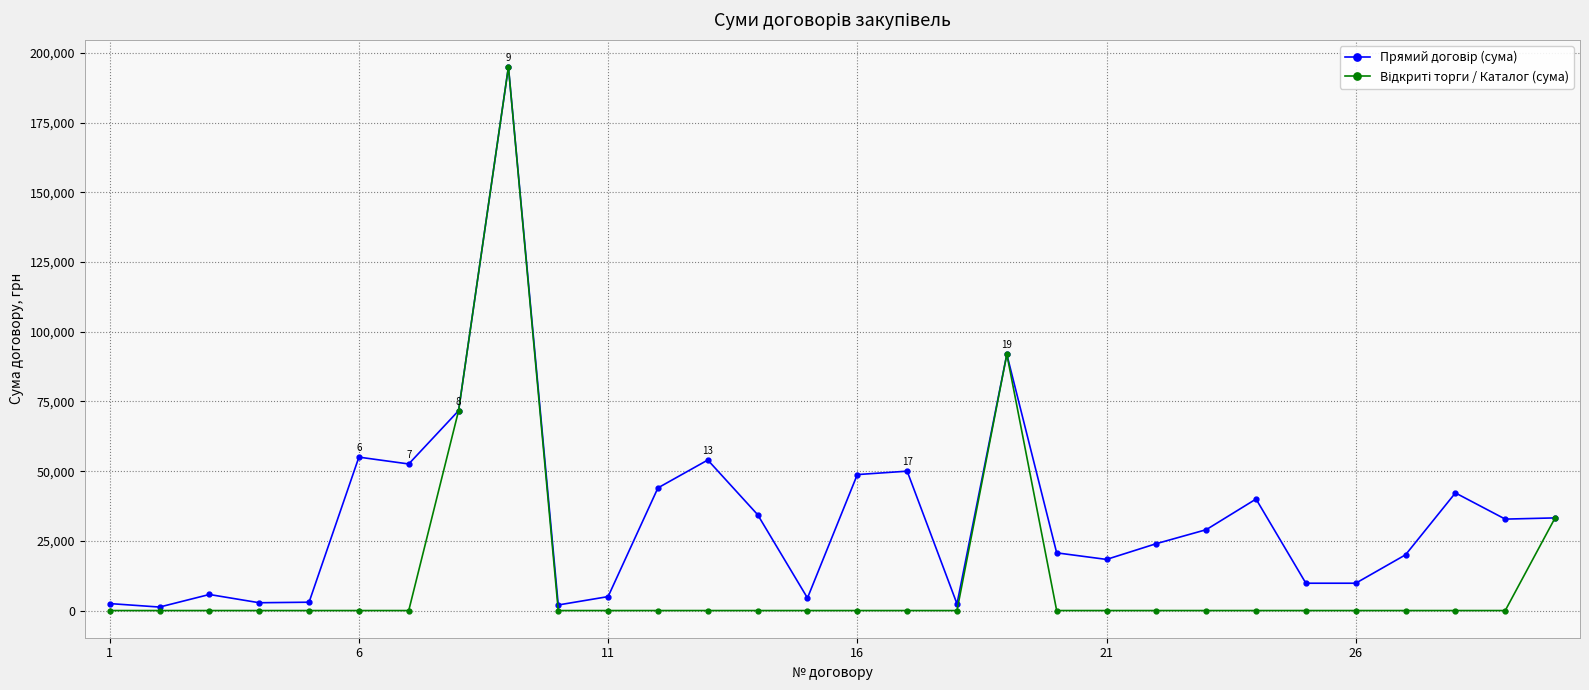

What is the greatest value displayed?

195000